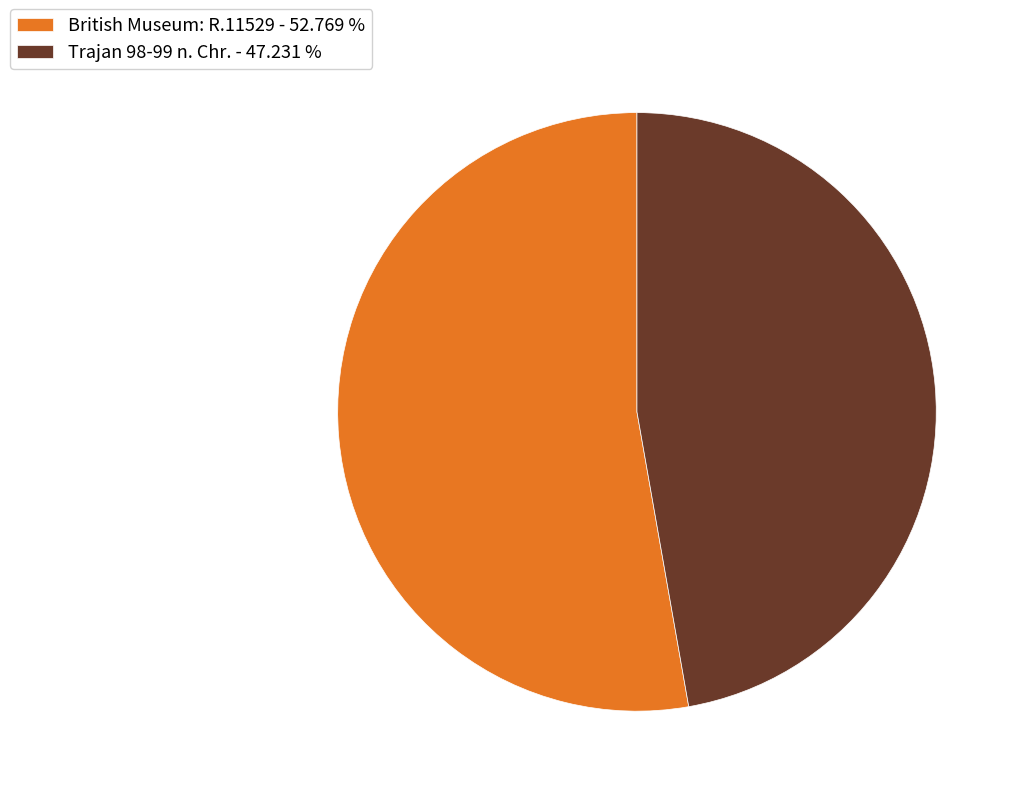

The British Museum: R.11529 slice represents 53% of the pie. True or false?

True